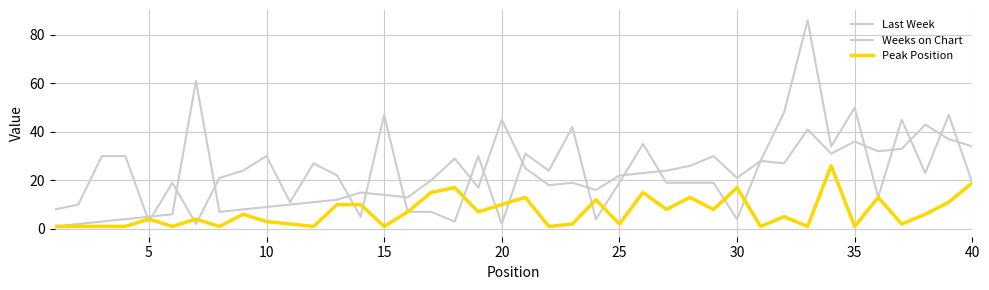

True or false: Peak Position and Weeks on Chart intersect in this chart.

True